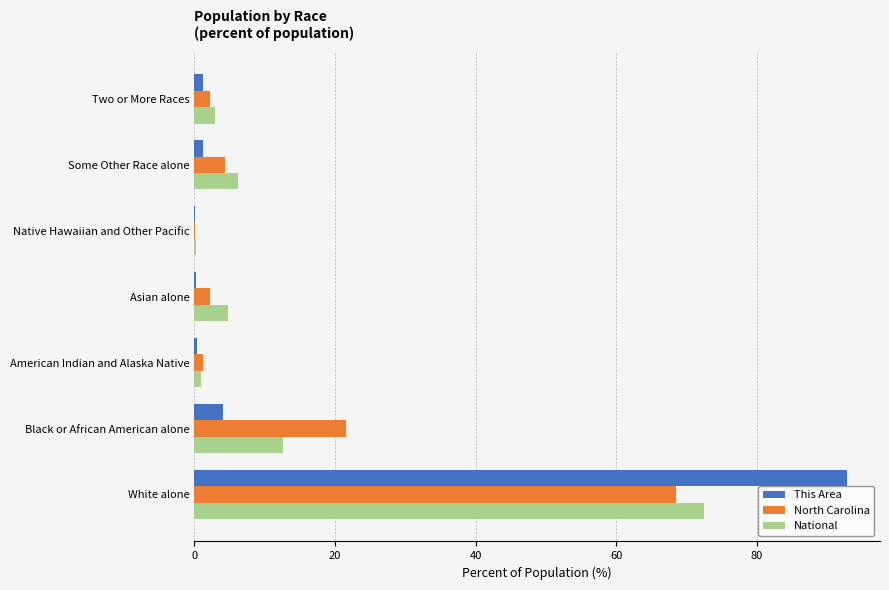

Is the value of North Carolina at Native Hawaiian and Other Pacific greater than the value of National at Some Other Race alone?

No